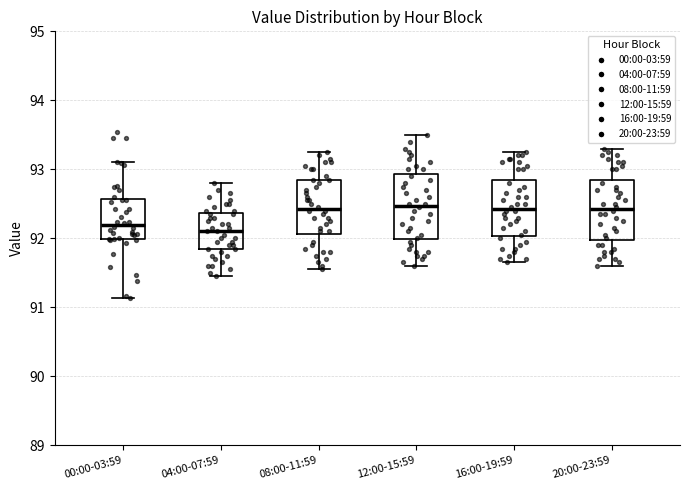

Reading left to right, transcribe this box plot: for each box, give where its median line is, the range the box spans, and where its two whiskers end, as read against the y-axis. The values are not printed on the chart, so give them approximately, as read against the axis.

00:00-03:59: median 92.2, box 92.0 to 92.6, whiskers 91.1 to 93.1
04:00-07:59: median 92.1, box 91.8 to 92.4, whiskers 91.5 to 92.8
08:00-11:59: median 92.4, box 92.1 to 92.9, whiskers 91.6 to 93.3
12:00-15:59: median 92.5, box 92.0 to 92.9, whiskers 91.6 to 93.5
16:00-19:59: median 92.4, box 92.0 to 92.9, whiskers 91.7 to 93.3
20:00-23:59: median 92.4, box 92.0 to 92.9, whiskers 91.6 to 93.3